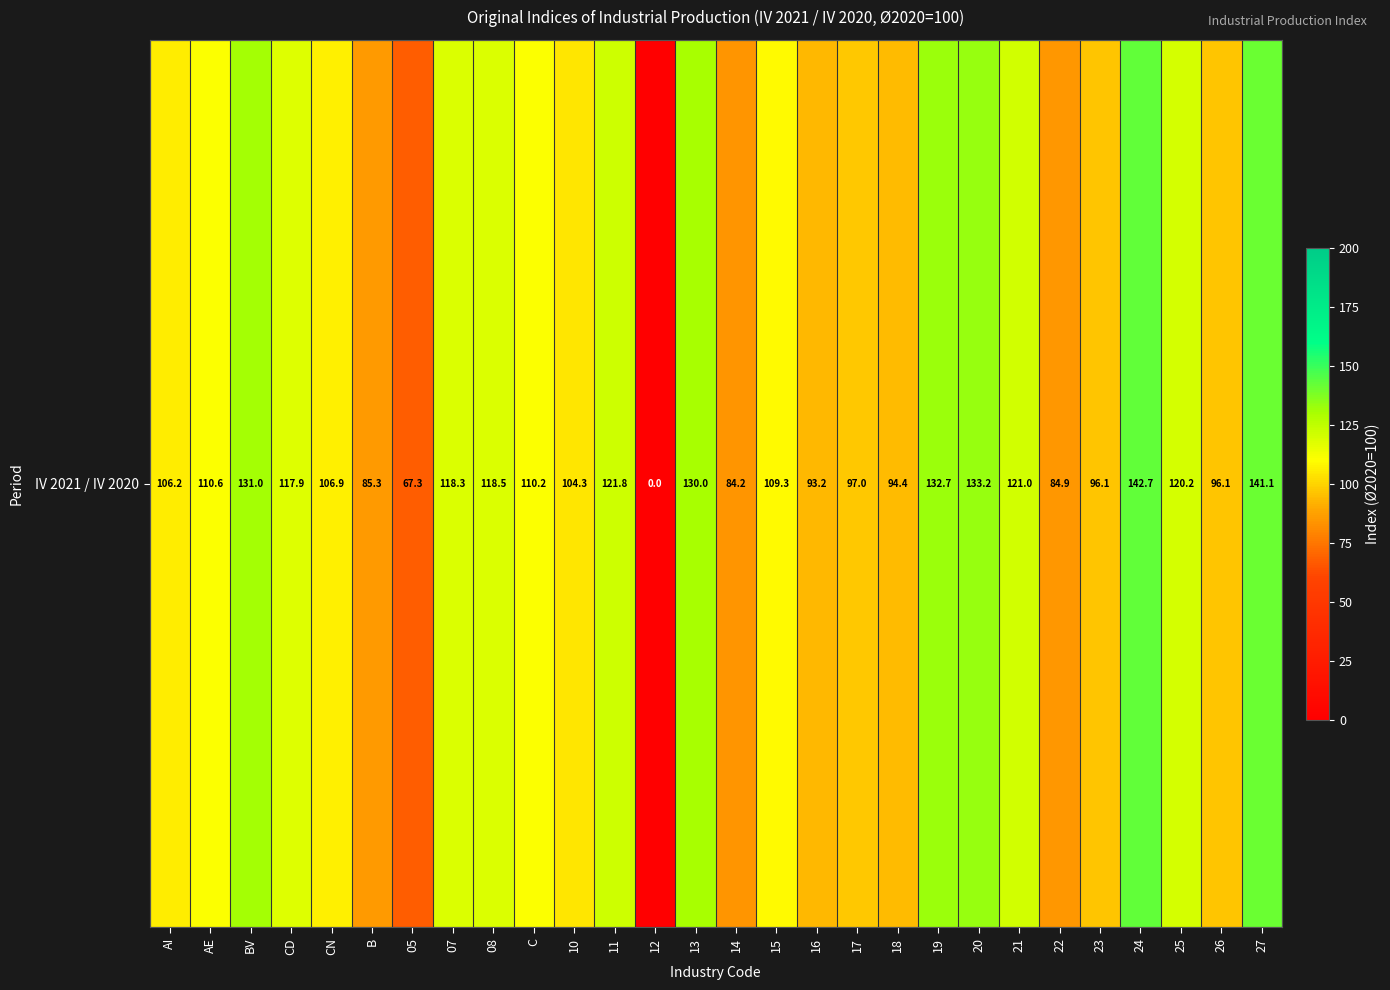

What is the greatest value displayed?

142.7